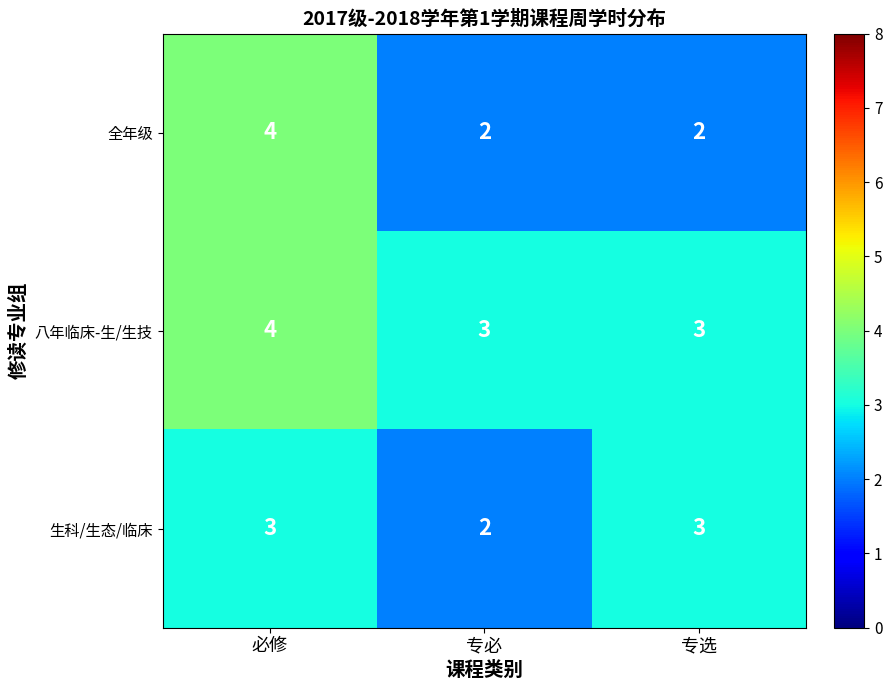

Which series has the largest total across all categories?

八年临床-生/生技